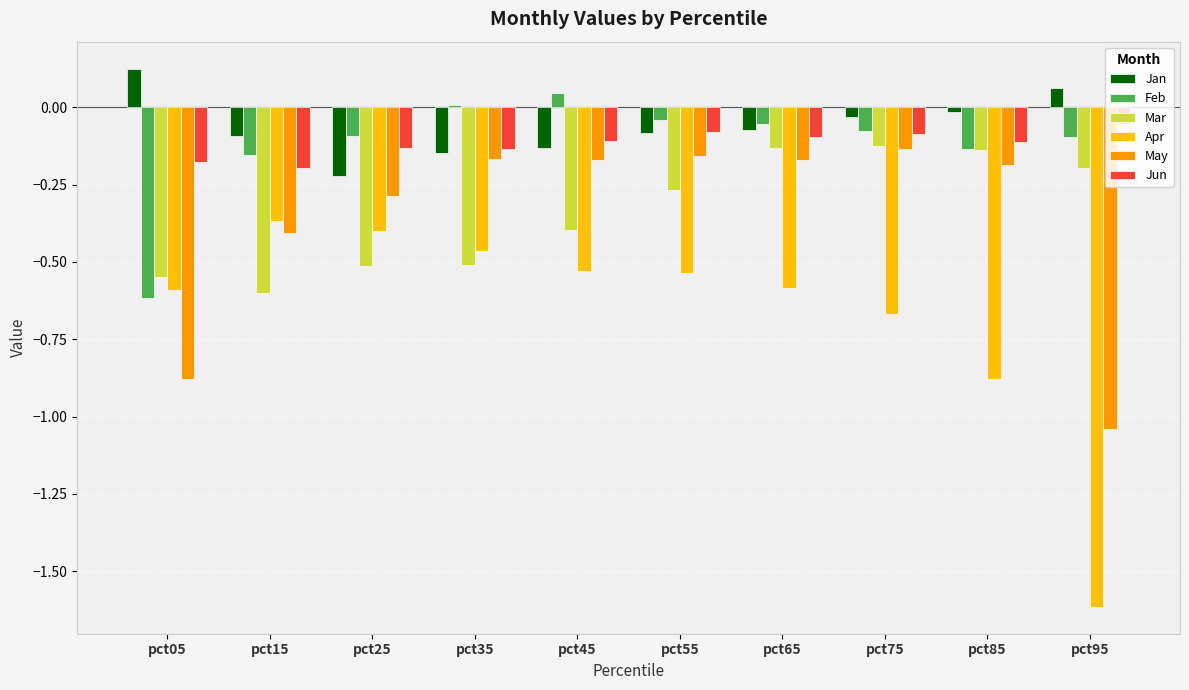

True or false: May has a value of -0.4 at pct15.

True